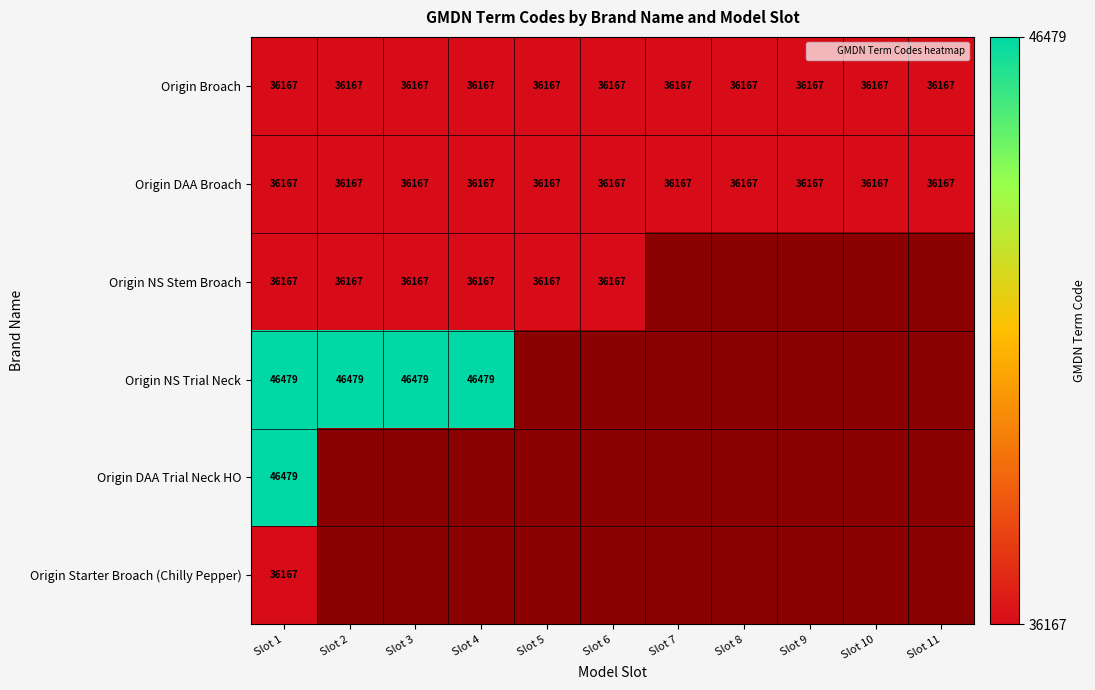

What is the approximate value of Origin DAA Broach at Slot 5?

36167.0